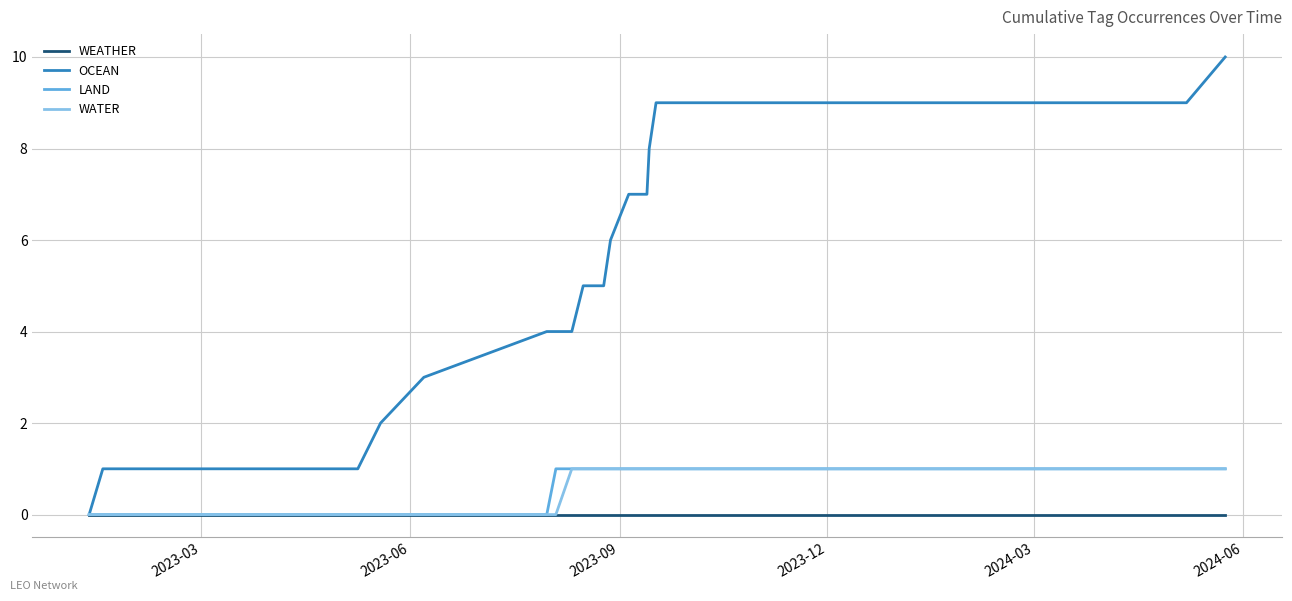

How many lines are shown in the chart?

4